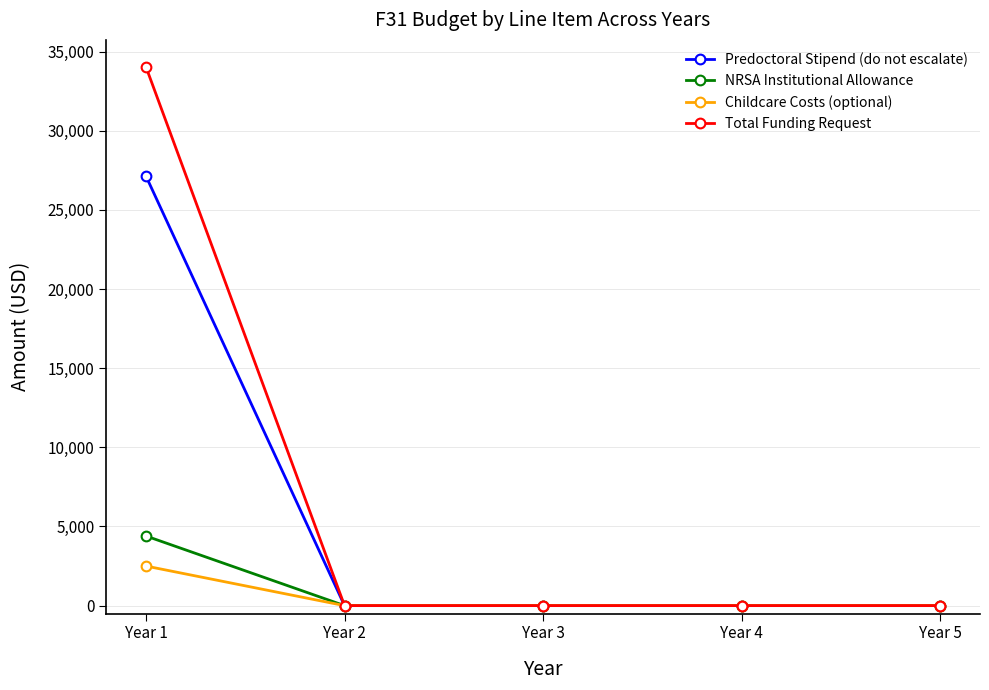

True or false: NRSA Institutional Allowance has a value of 0 at Year 2.

True